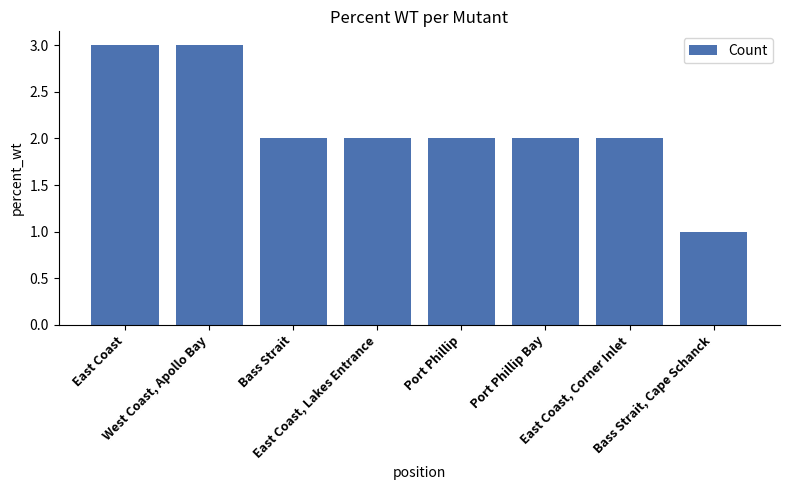

What is the greatest value displayed?

3